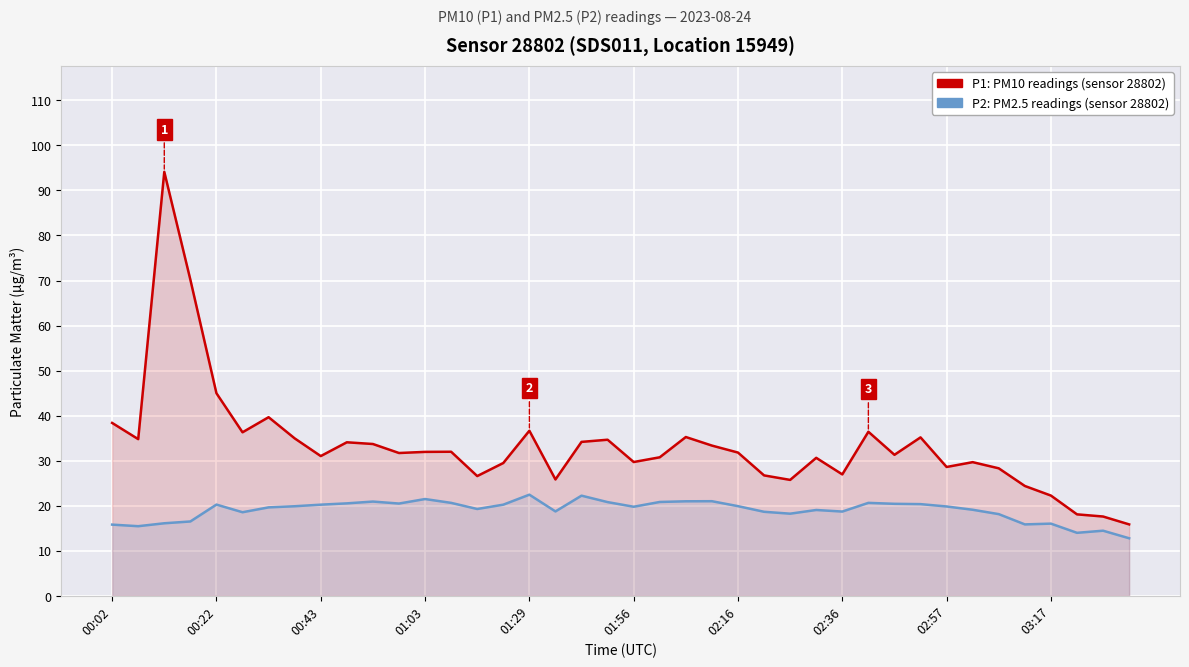

What is the difference between the maximum and minimum values in the P1 (PM10) series?

78.3